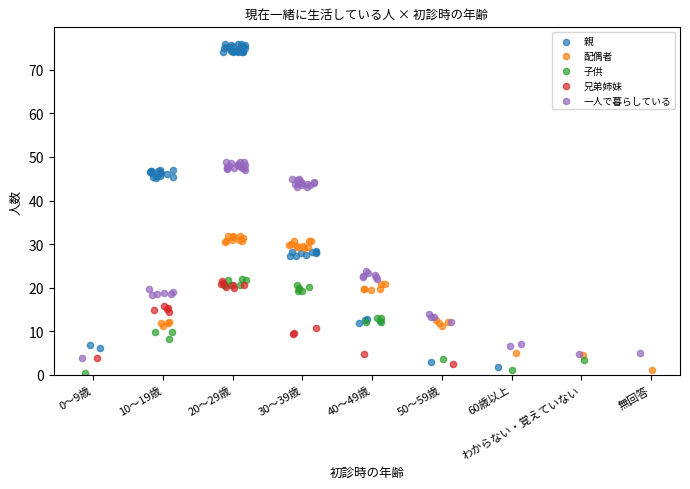

Which series reaches the maximum Y coordinate?

親